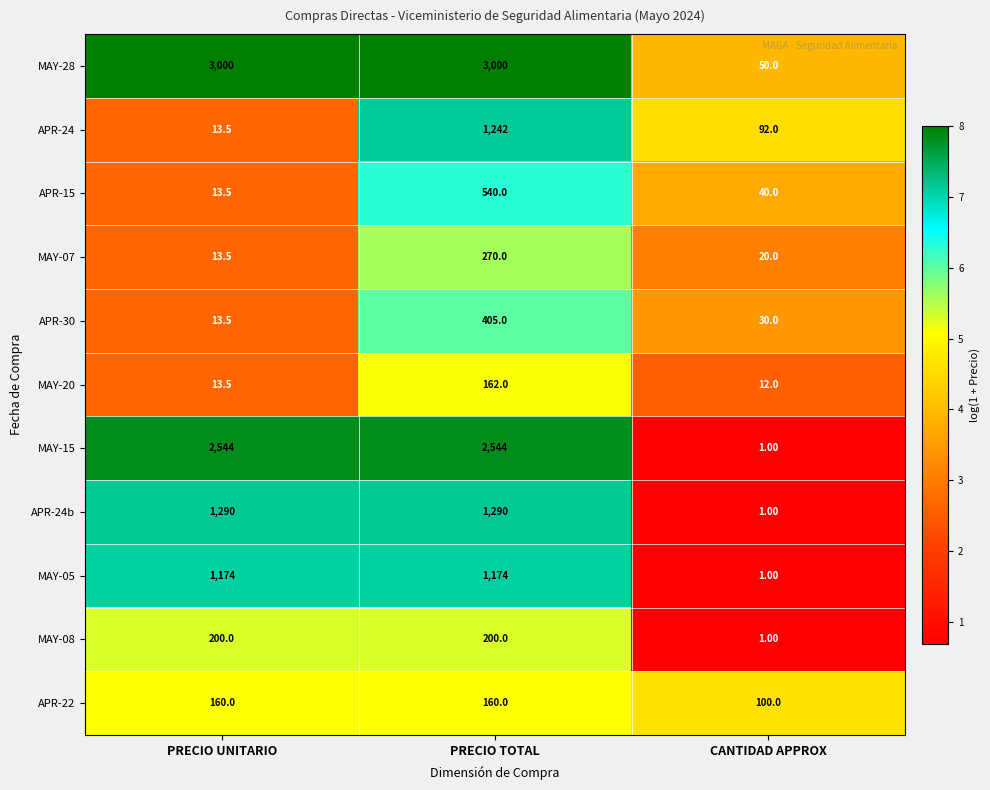

What is the difference between the maximum and second lowest values in the APR-15 series?

500.0